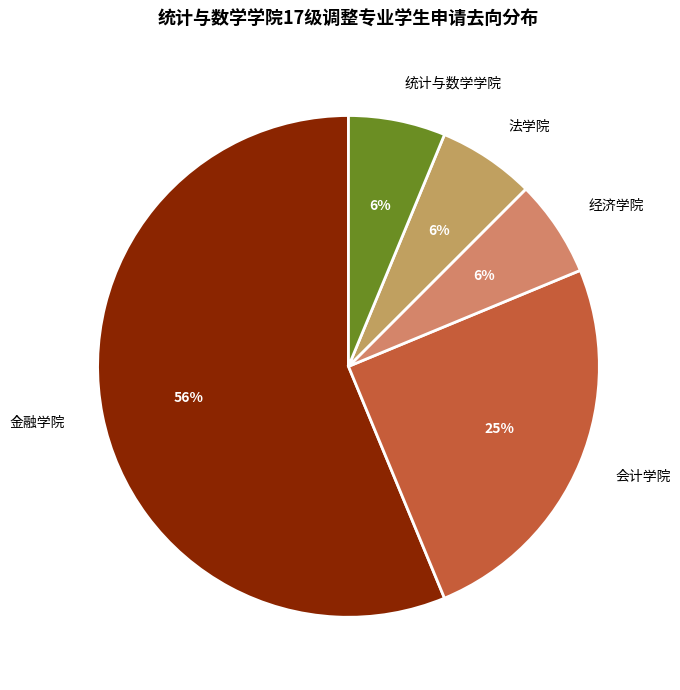

Is the sum of 法学院 and 经济学院 greater than half?

No